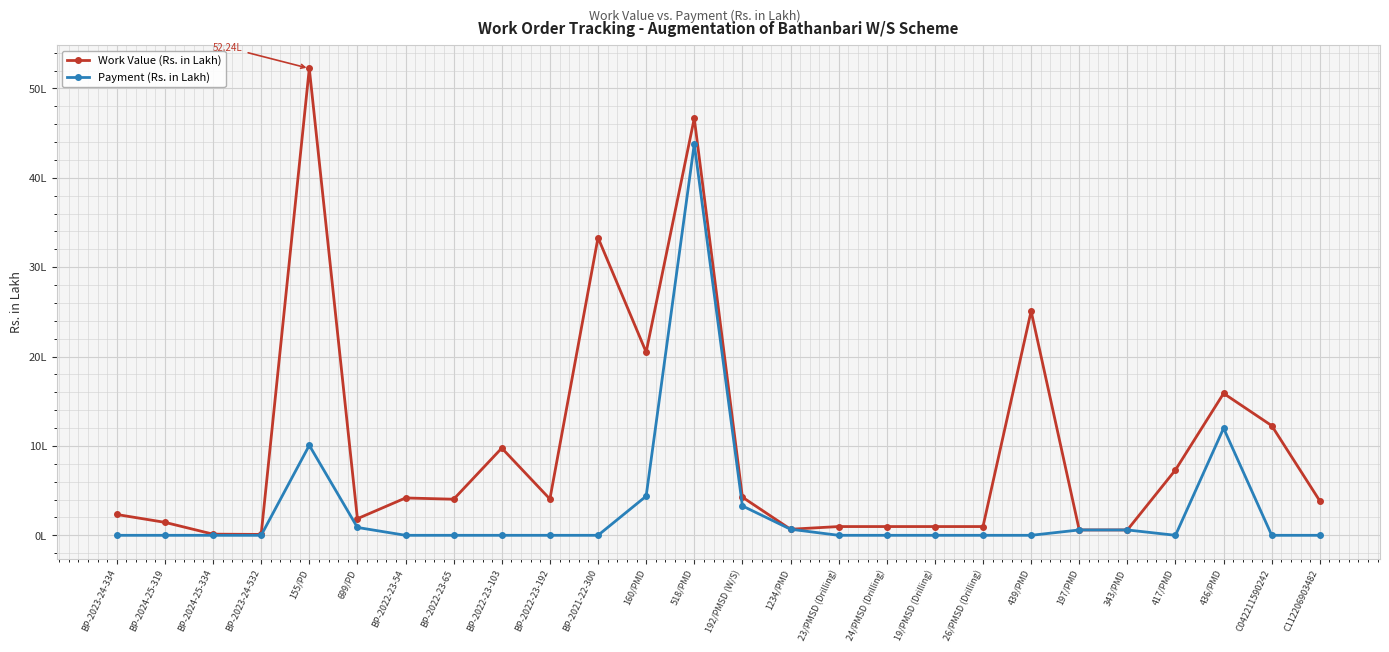

At which label does Work Value (Rs. in Lakh) first exceed 4?

155/PD